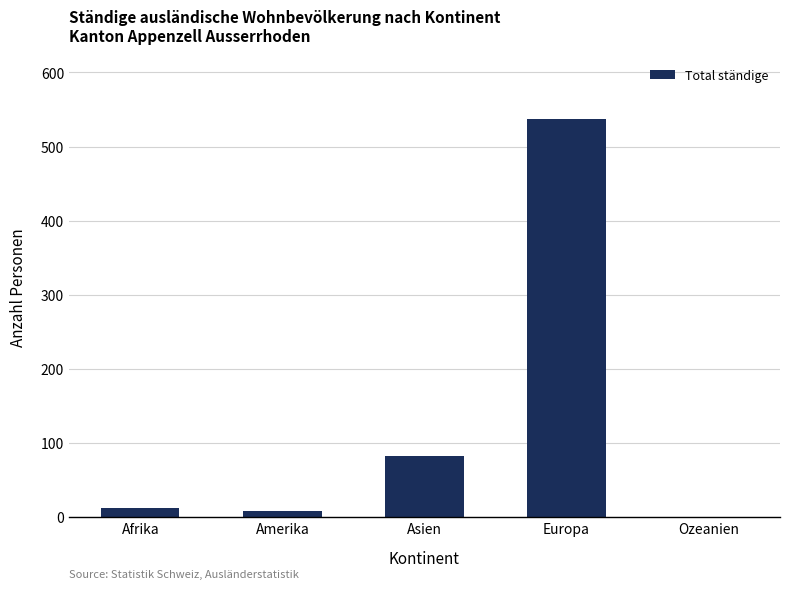

Which has a higher value, Amerika or Europa?

Europa